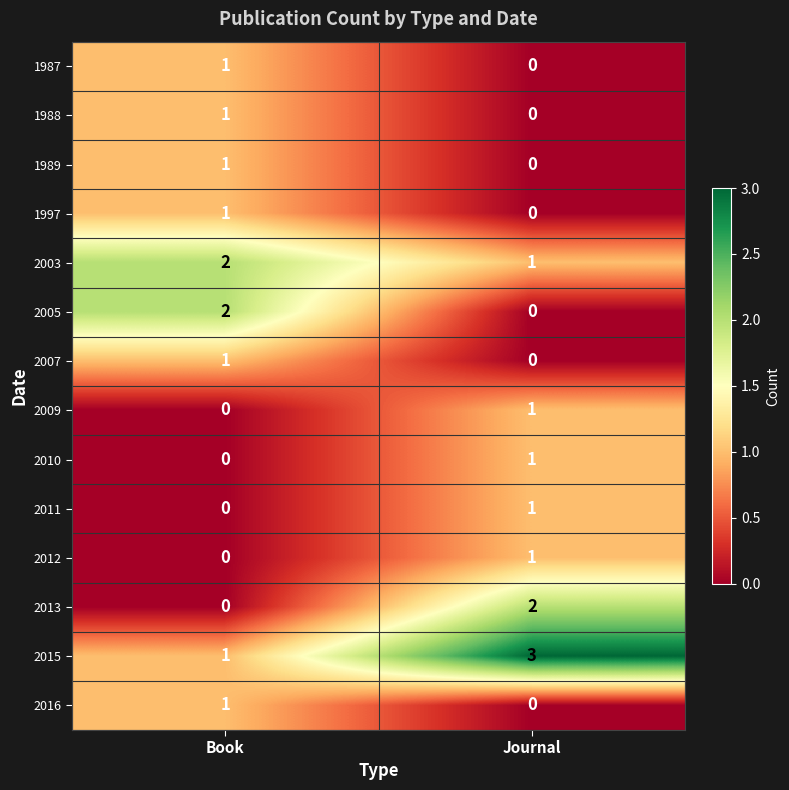

At which category does the chart reach its peak across all series?

Journal